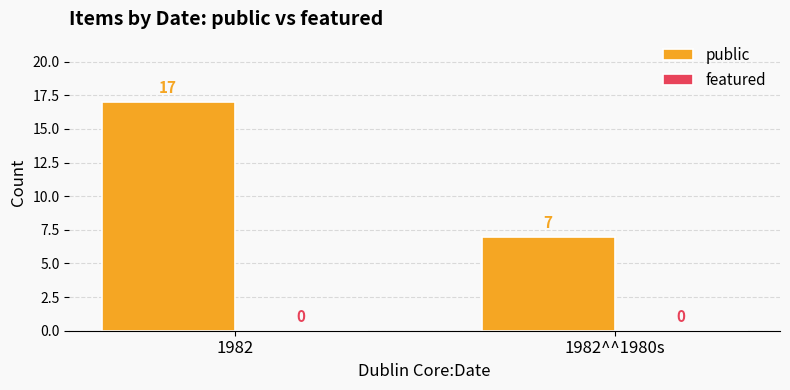

What is the approximate value at 1982^^1980s, to the nearest 5?

5